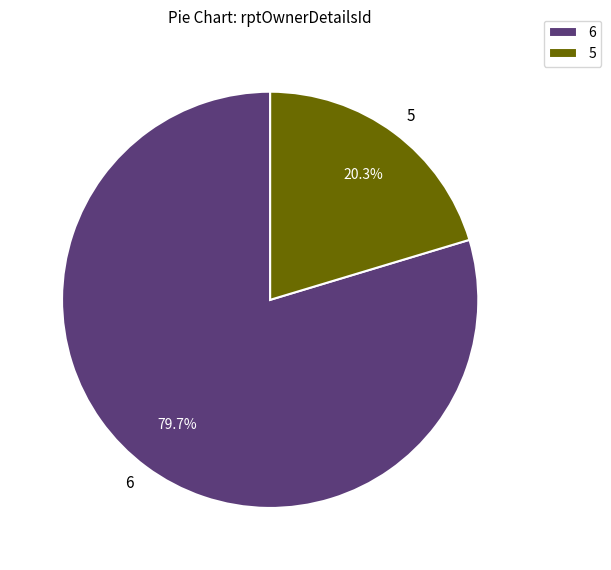

Between 6 and 5, which is larger?

6